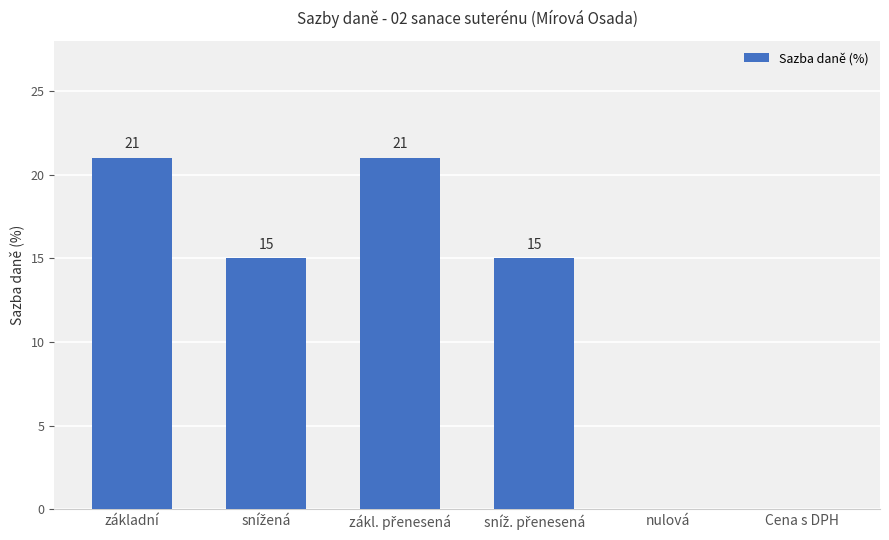

What is the maximum value shown in the chart?

21